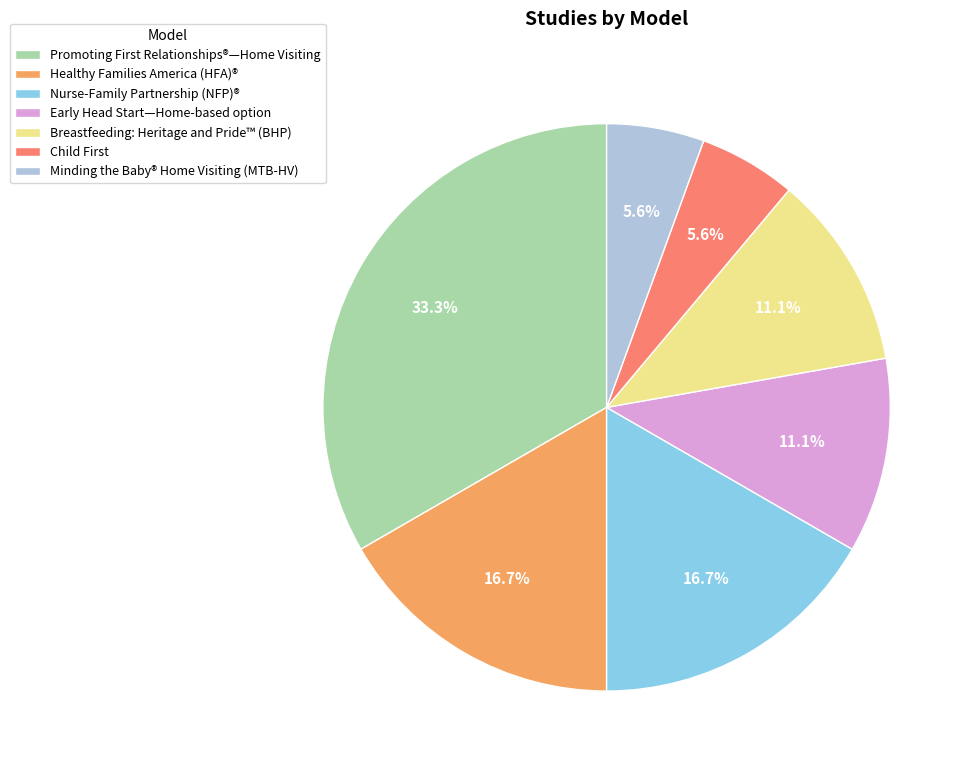

Count the number of slices in the pie.

7